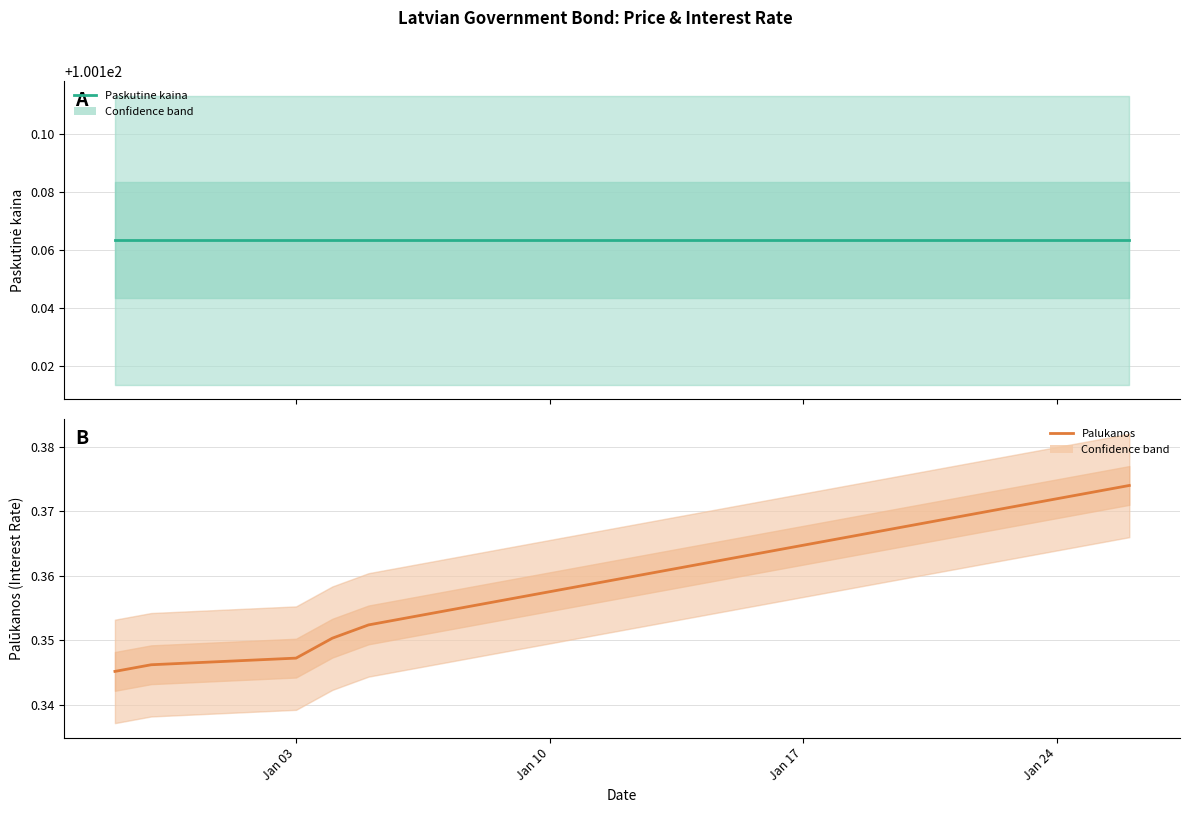

What are all the series names shown in the legend?

Paskutine kaina, Palukanos